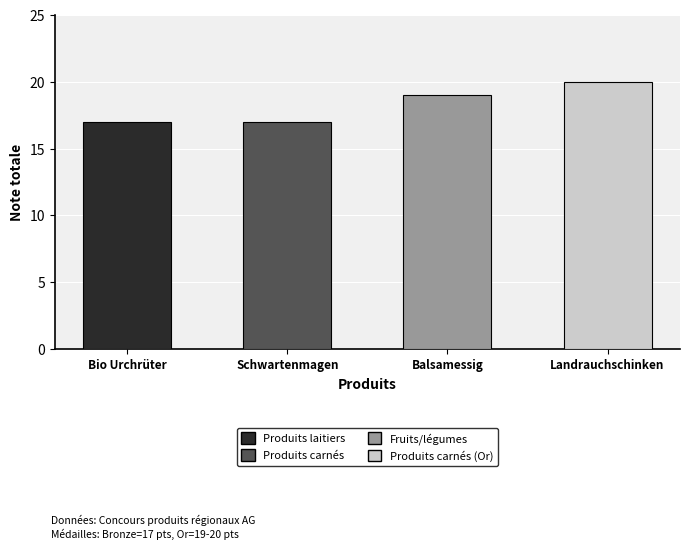

Count the number of categories in the chart.

4